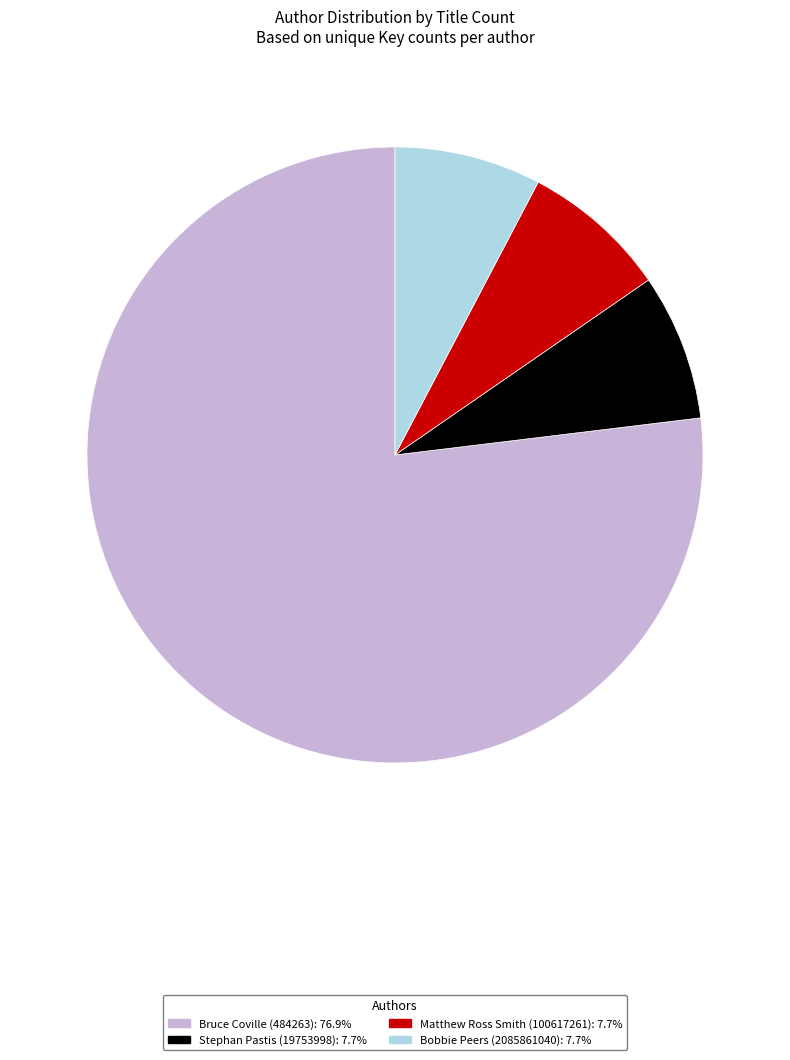

Between Matthew Ross Smith (100617261) and Bruce Coville (484263), which is larger?

Bruce Coville (484263)